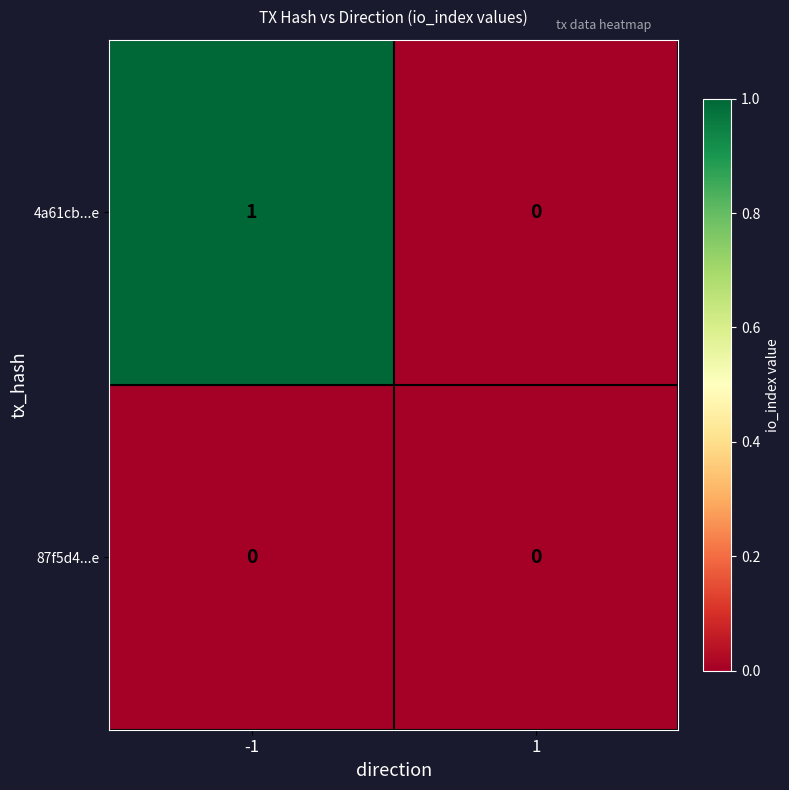

Is the value of 87f5d4...e at 1 greater than the value of 4a61cb...e at -1?

No